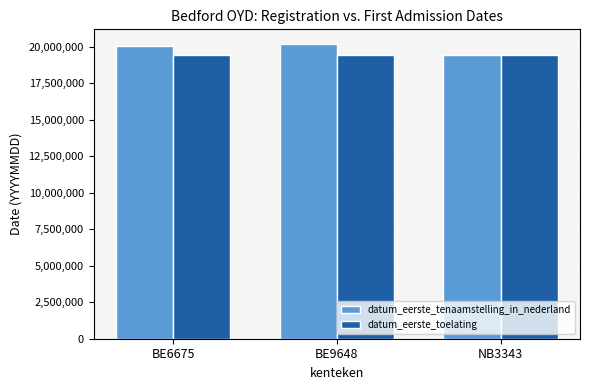

What is the difference between the highest and lowest values at BE9648?

760077